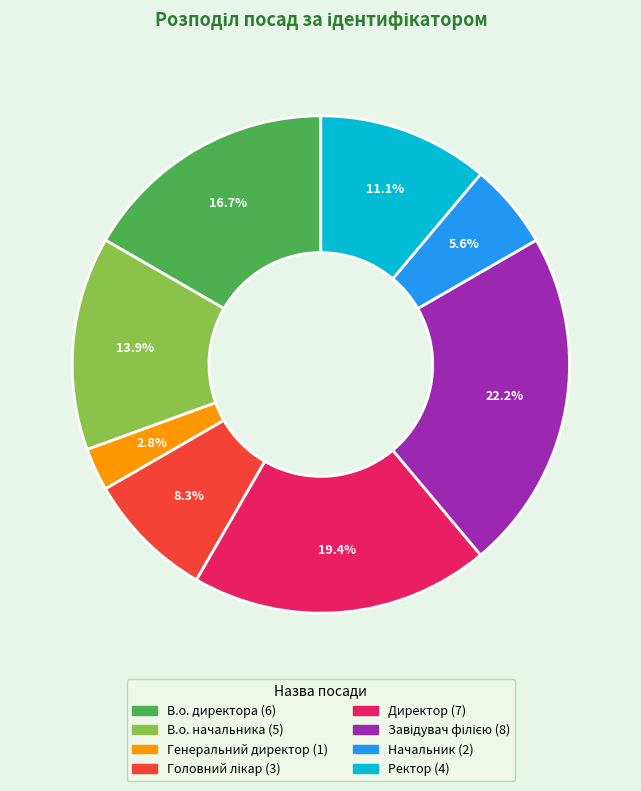

Is there a majority slice in this chart?

No